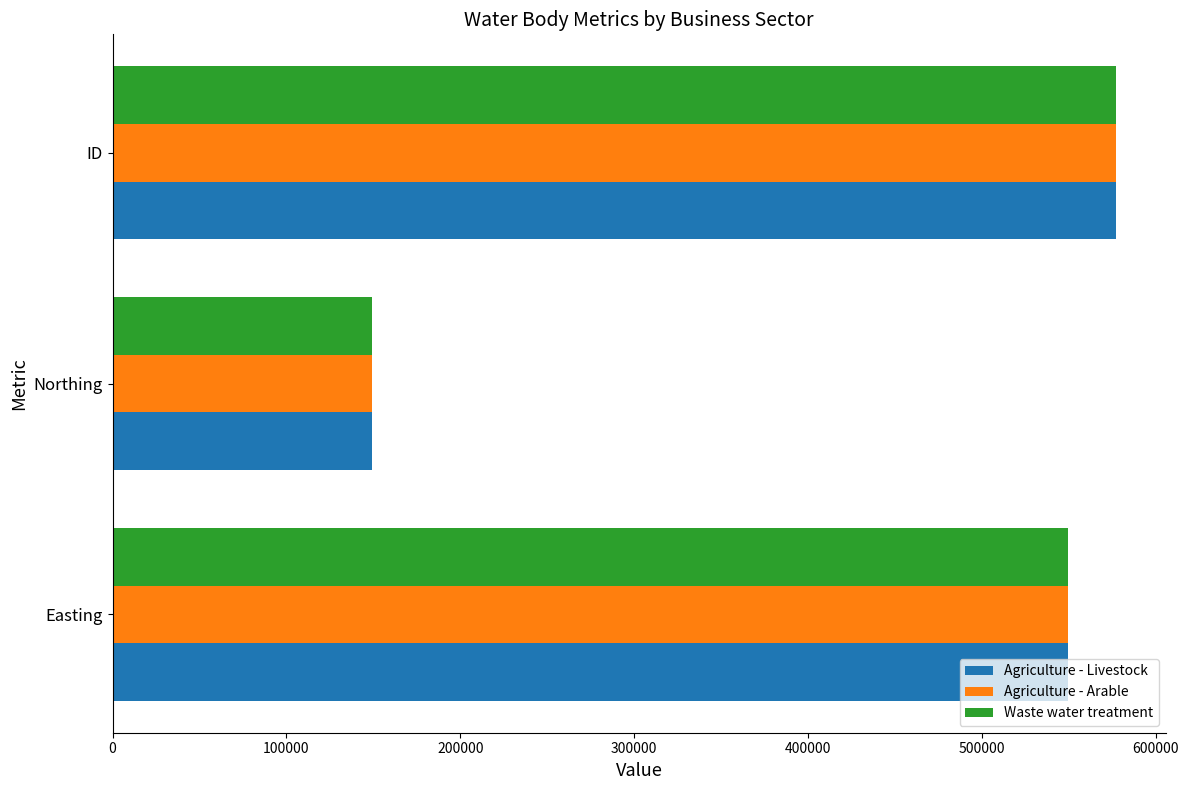

How many values in the Agriculture - Livestock series are below 549559?

1